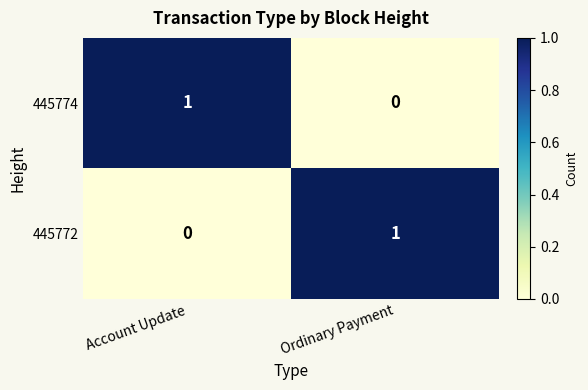

At which label is 445772 closest to 0?

Account Update